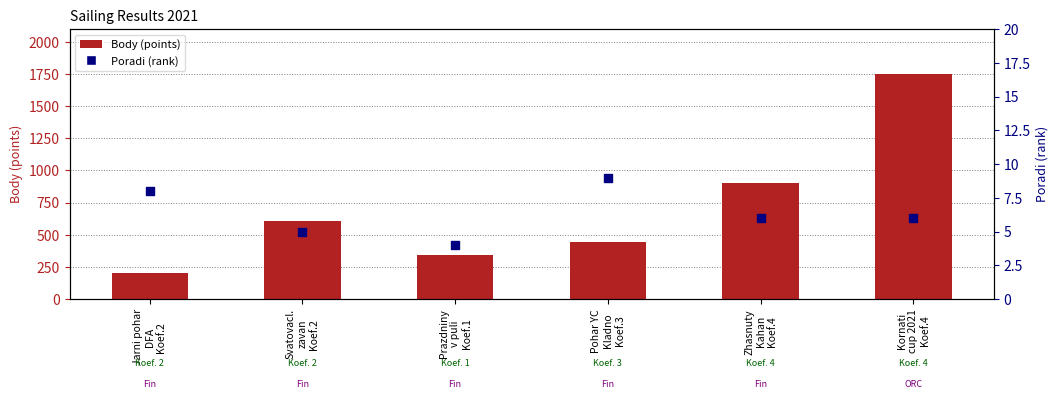

At which category is the sum across all series the highest?

Kornati
cup 2021
Koef.4